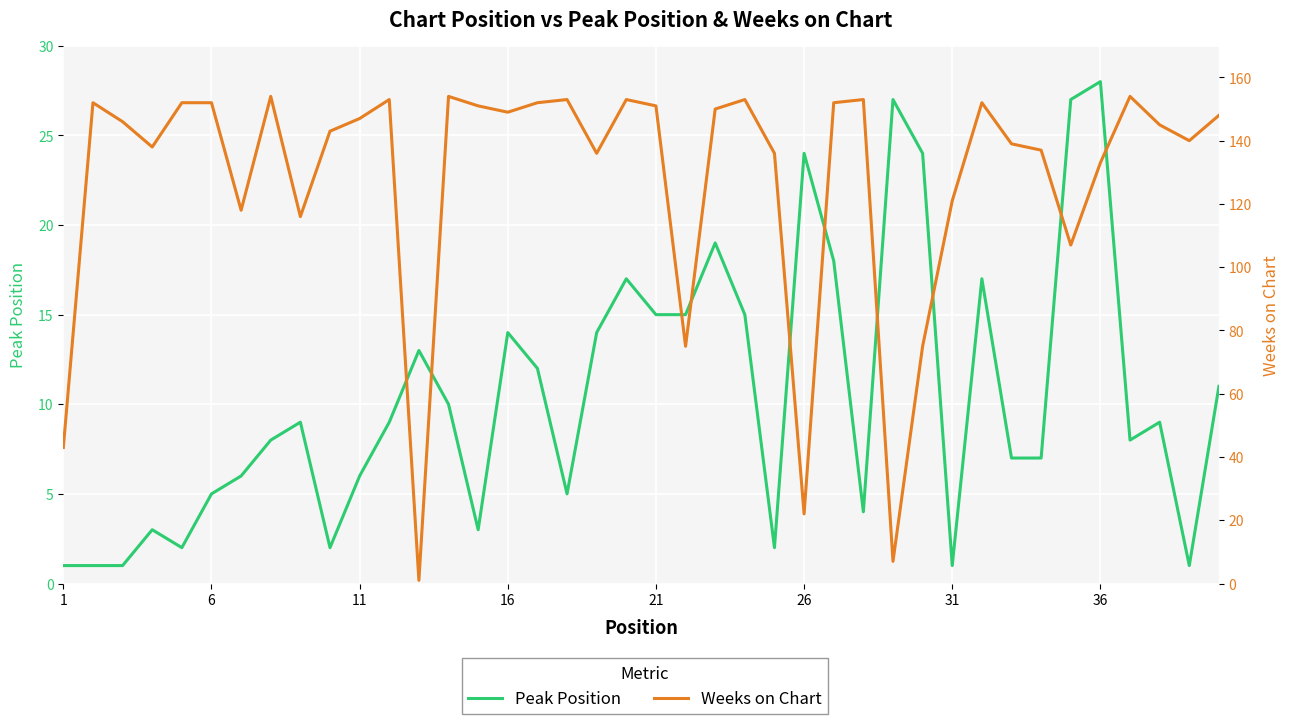

How many interior local valleys does the Peak Position series have?

9